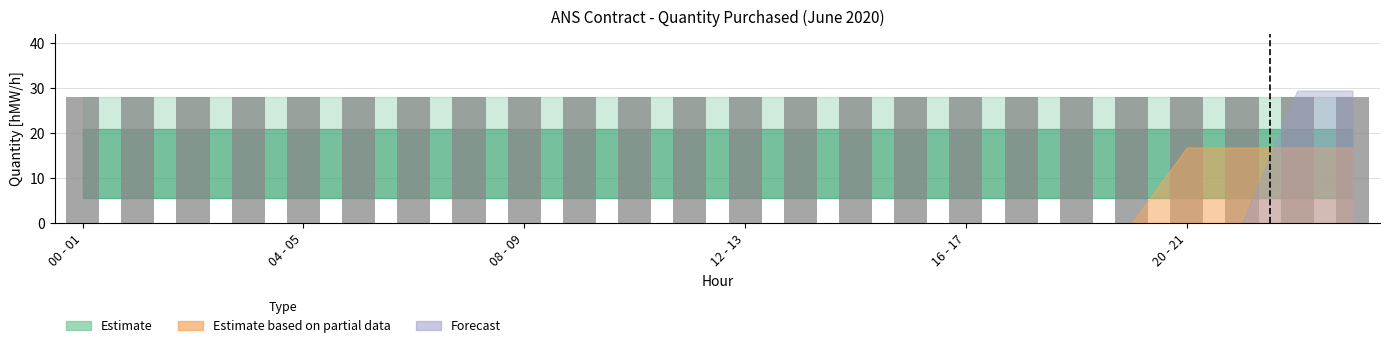

What is the difference between the highest and lowest values at 06 - 07?

28